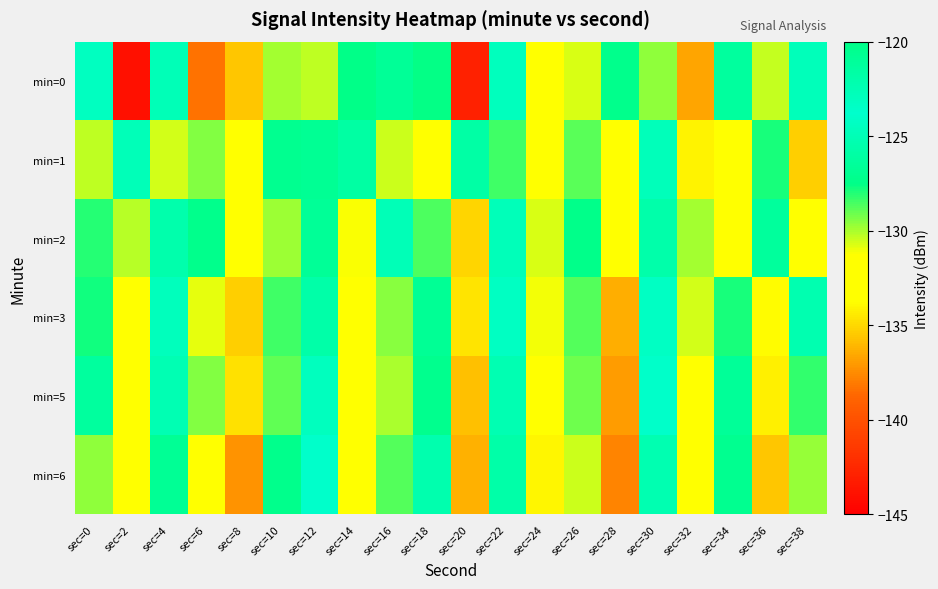

At which category is the sum across all series the highest?

sec=22